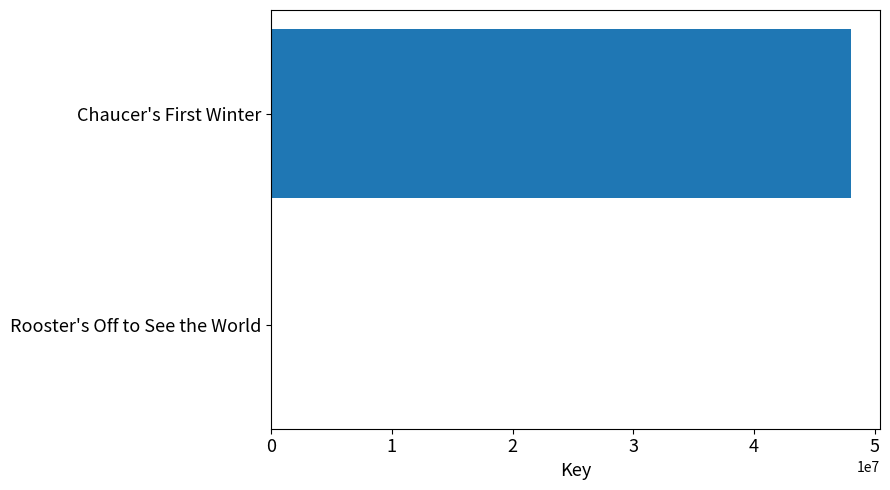

What is the sum of all values?

48036770